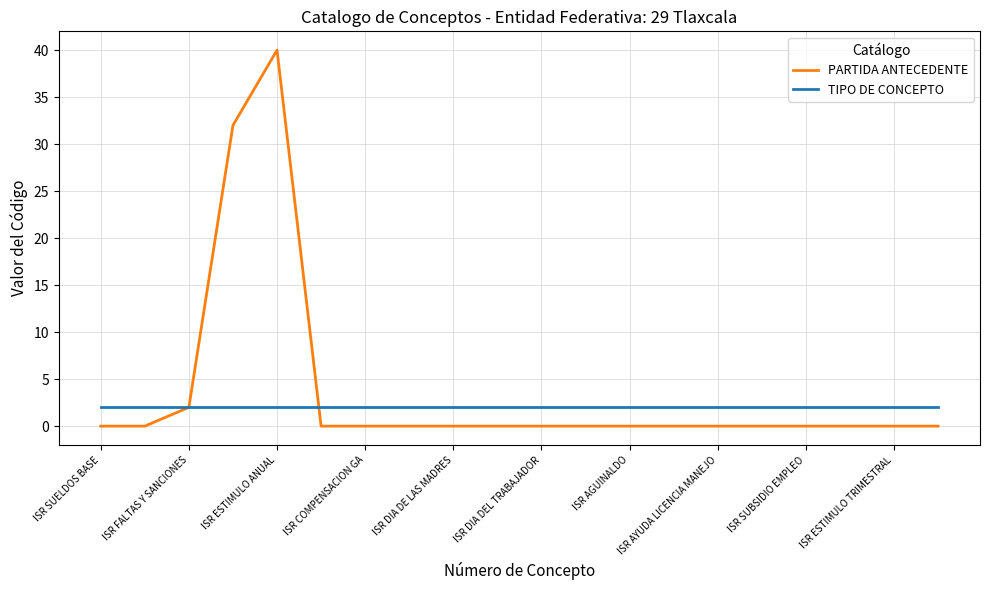

How many categories are shown in the chart?

20